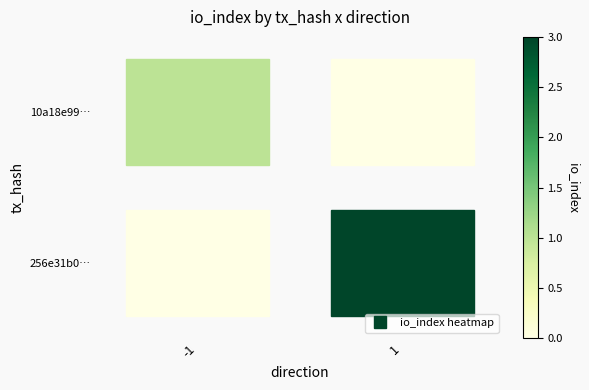

What is the difference between the maximum and minimum values in the 256e31b0… series?

1.0